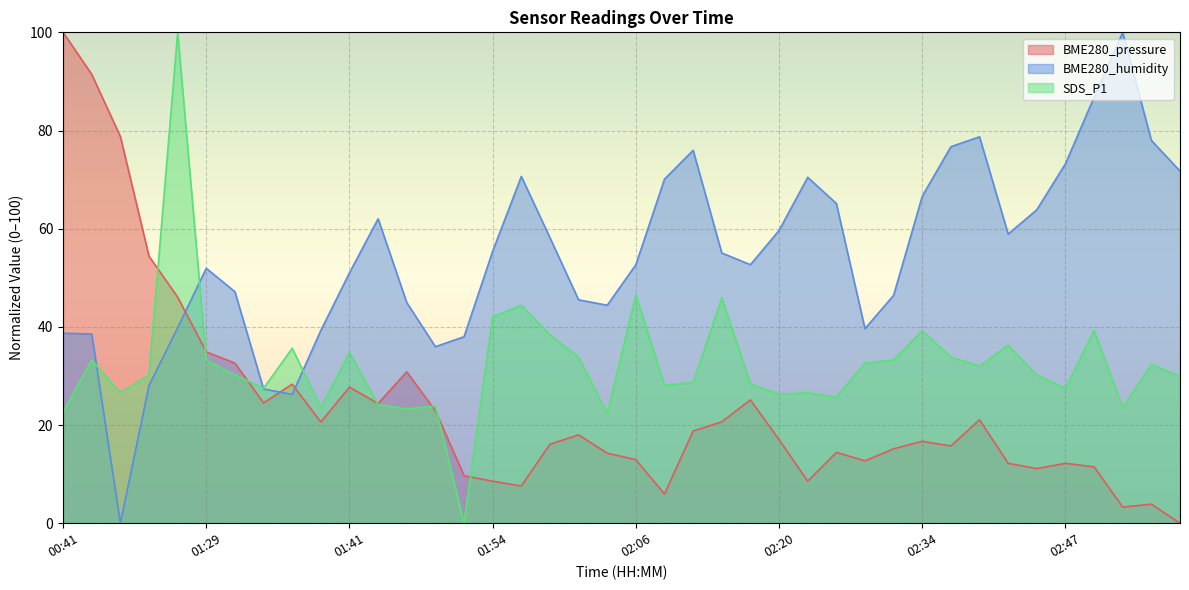

The BME280_pressure series shows 19.3 at 01:24. True or false?

False